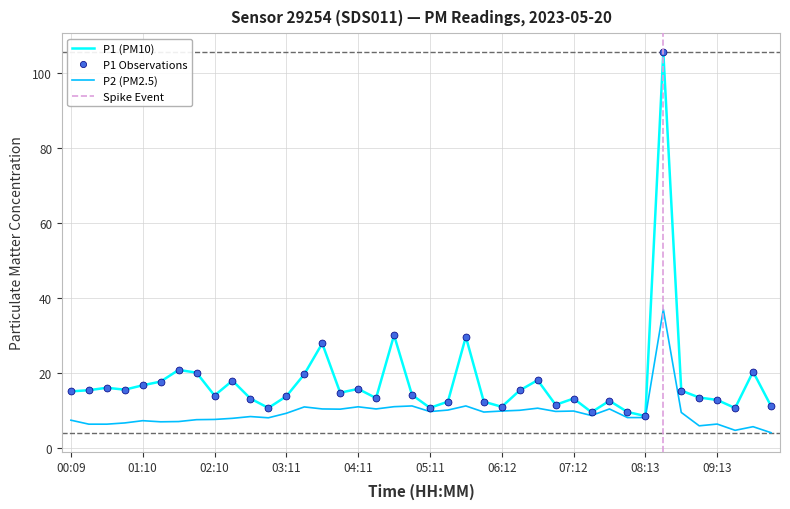

How many data points in P2 are above 9?

20